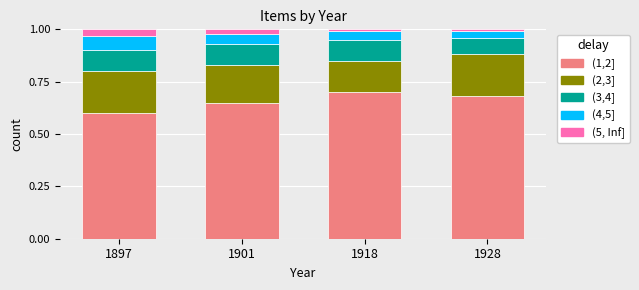

What is the minimum value for (1,2]?

0.6